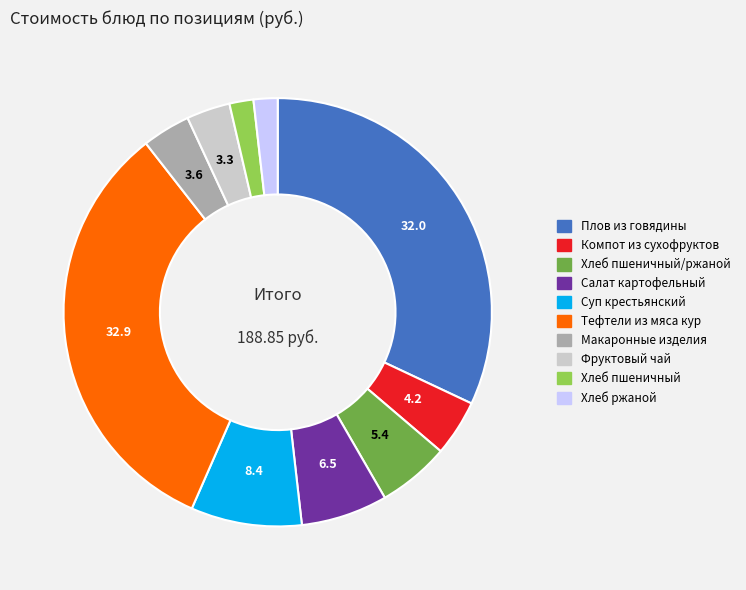

Is there a majority slice in this chart?

No